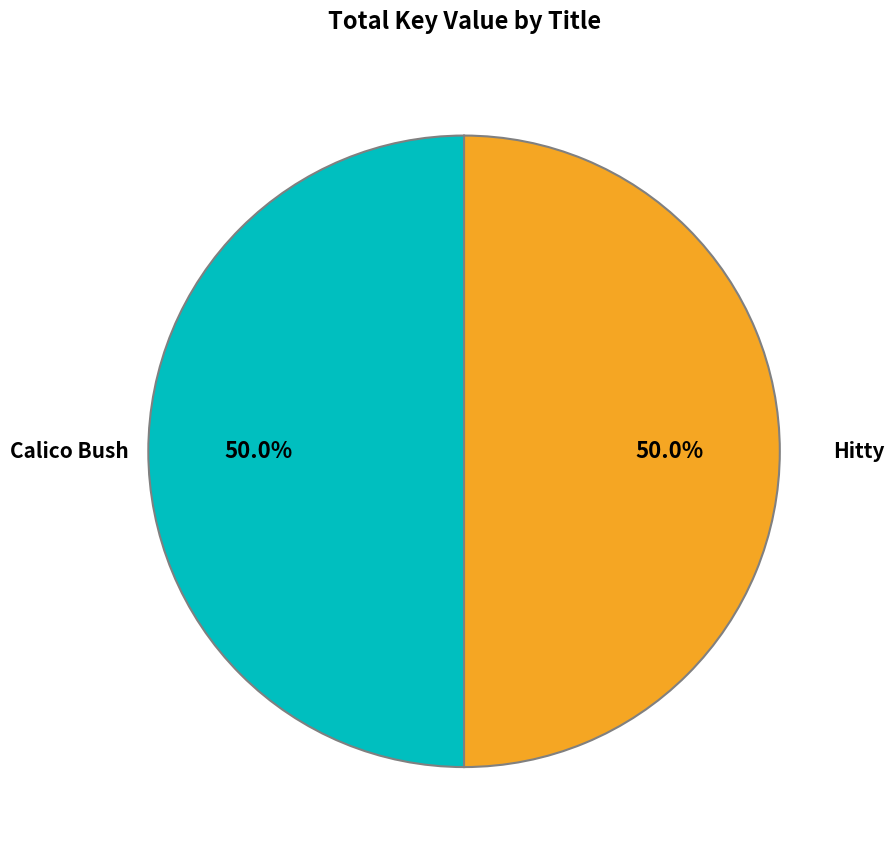

What is the largest slice in the pie chart?

Hitty (Hardcover)